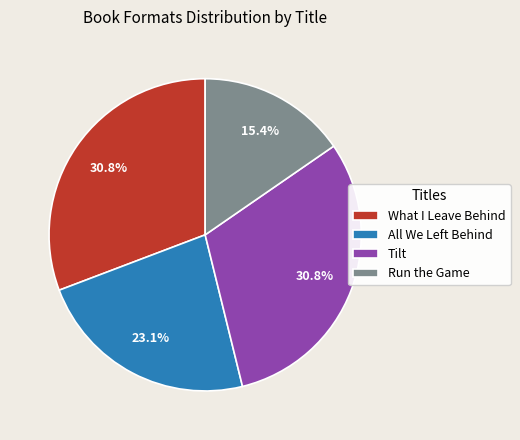

What percentage is NOT represented by What I Leave Behind?

69.2%